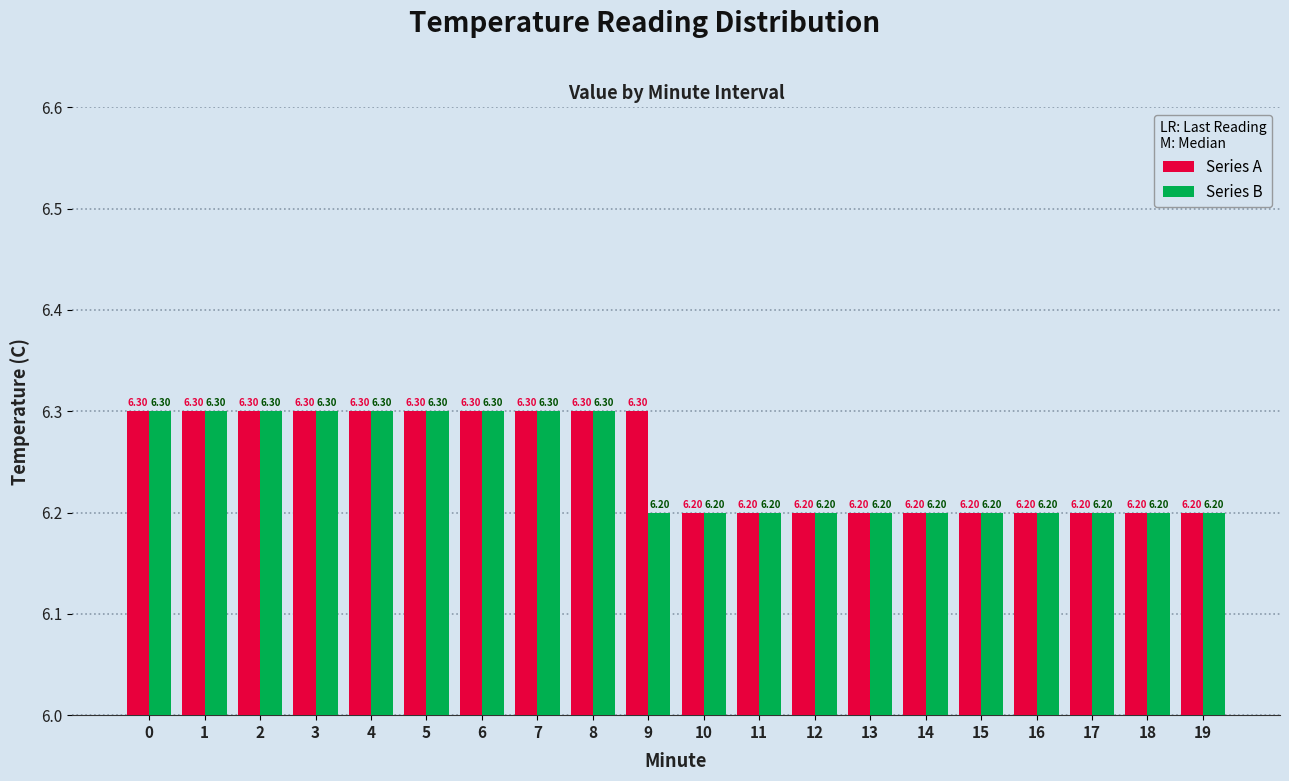

Which series has the largest total across all categories?

Series A